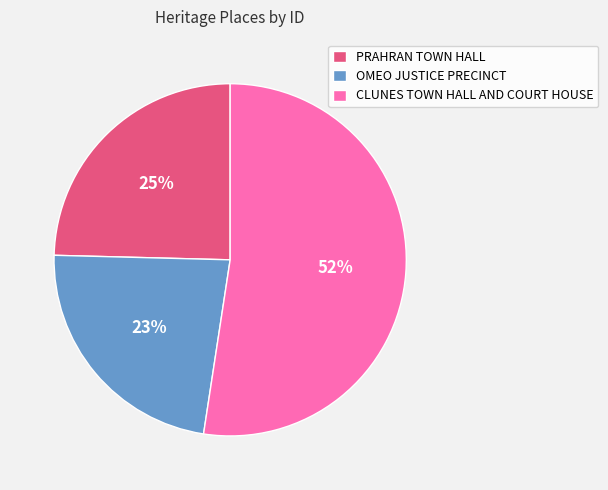

Is the sum of CLUNES TOWN HALL AND COURT HOUSE and PRAHRAN TOWN HALL greater than half?

Yes